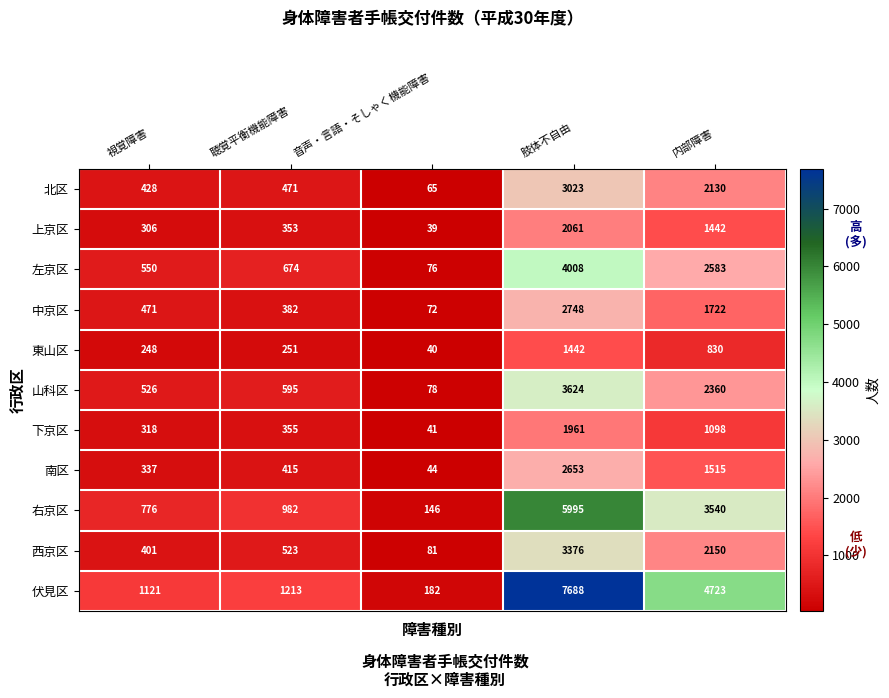

Which series changed the most between 視覚障害 and 肢体不自由?

伏見区